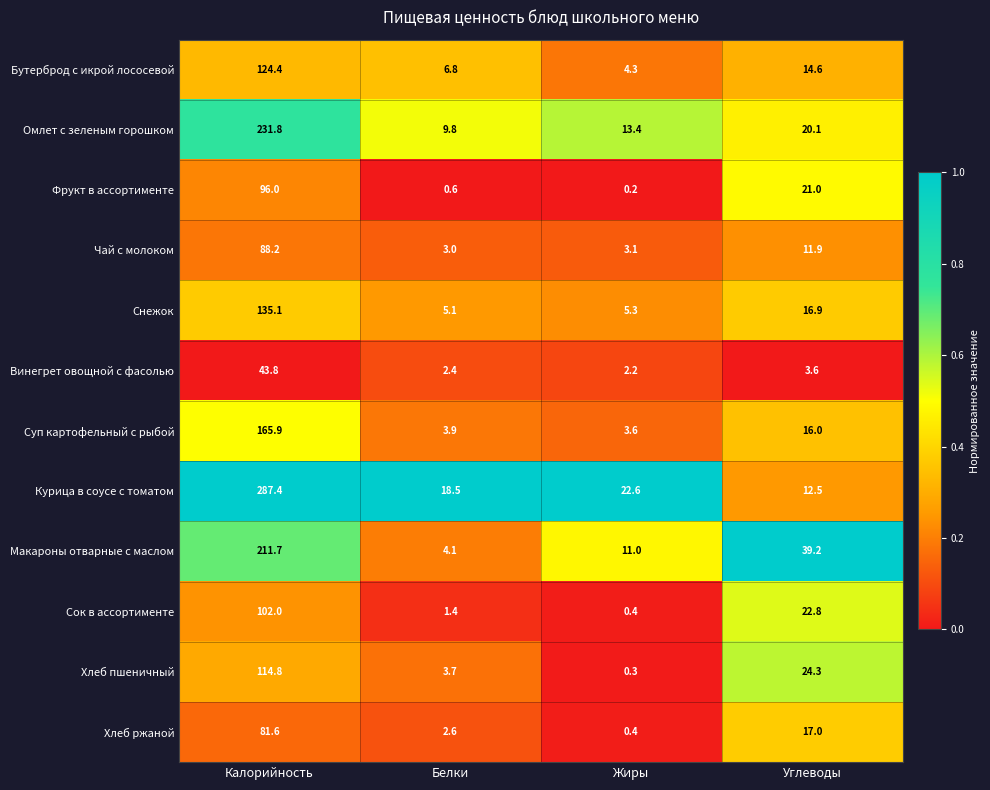

What is the sum of all Бутерброд с икрой лососевой values?

150.1